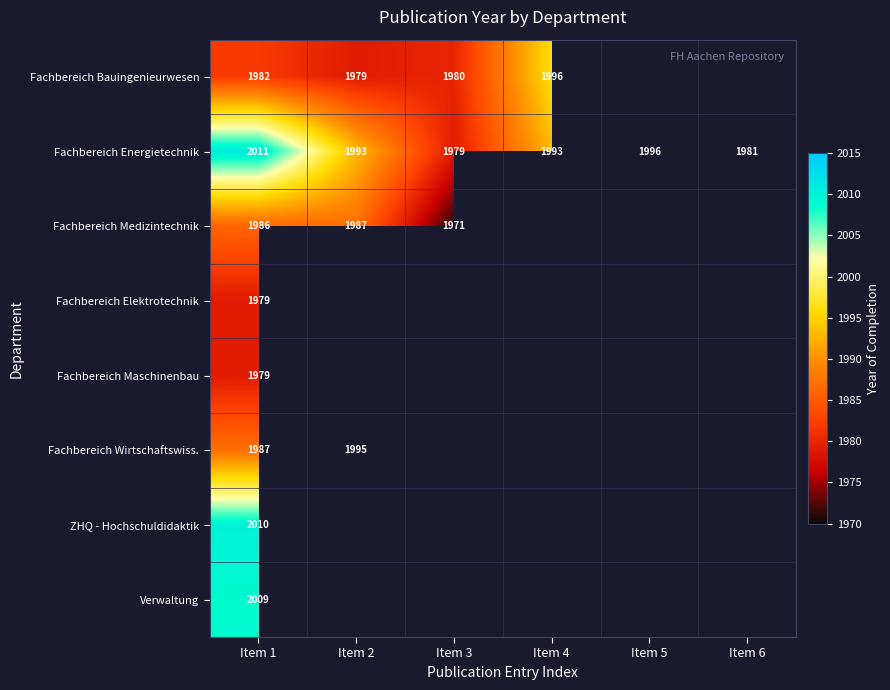

Which category has the lowest value across all series?

Item 3